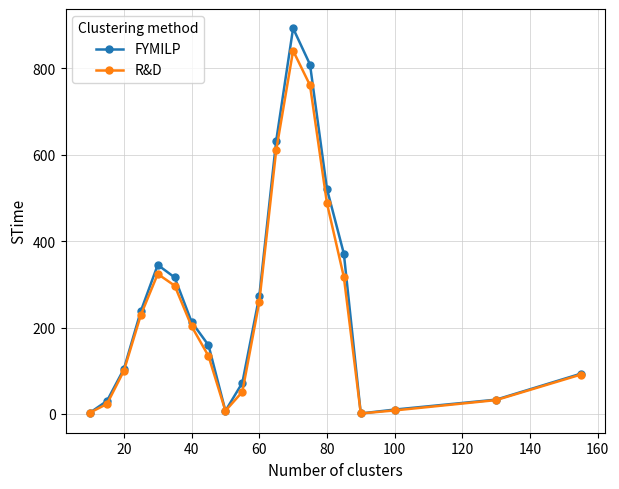

Rank the series by their maximum value, from lowest to highest.

R&D, FYMILP